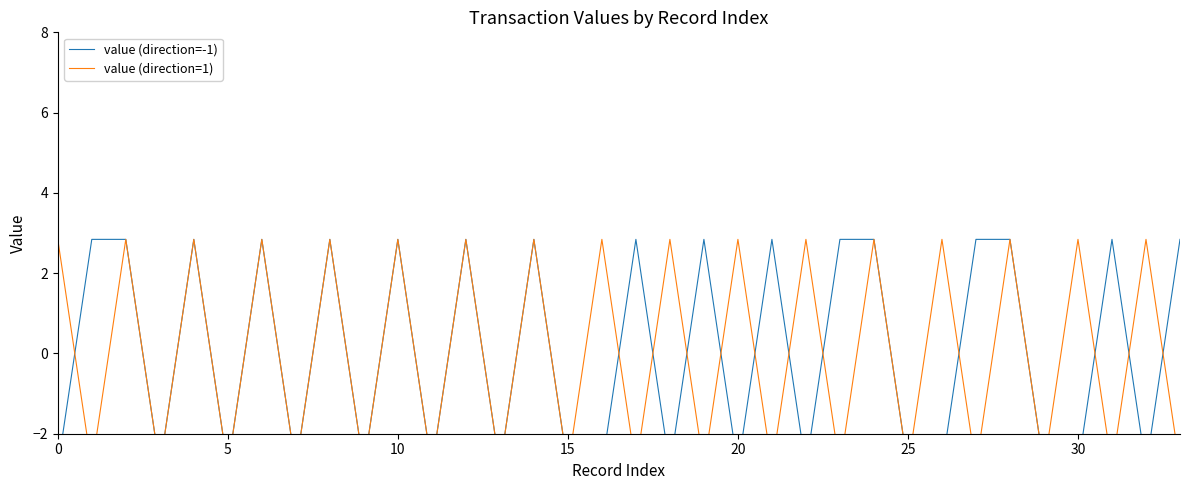

Which series changed the most between 14 and 27?

value (direction=1)